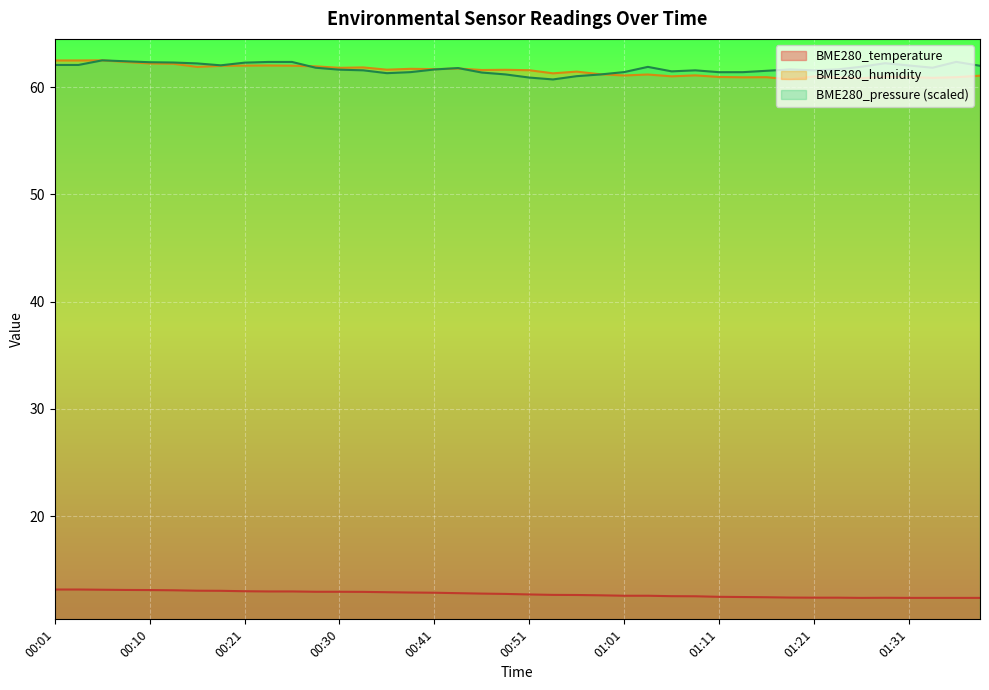

How many values in the BME280_humidity series exceed 61?

28